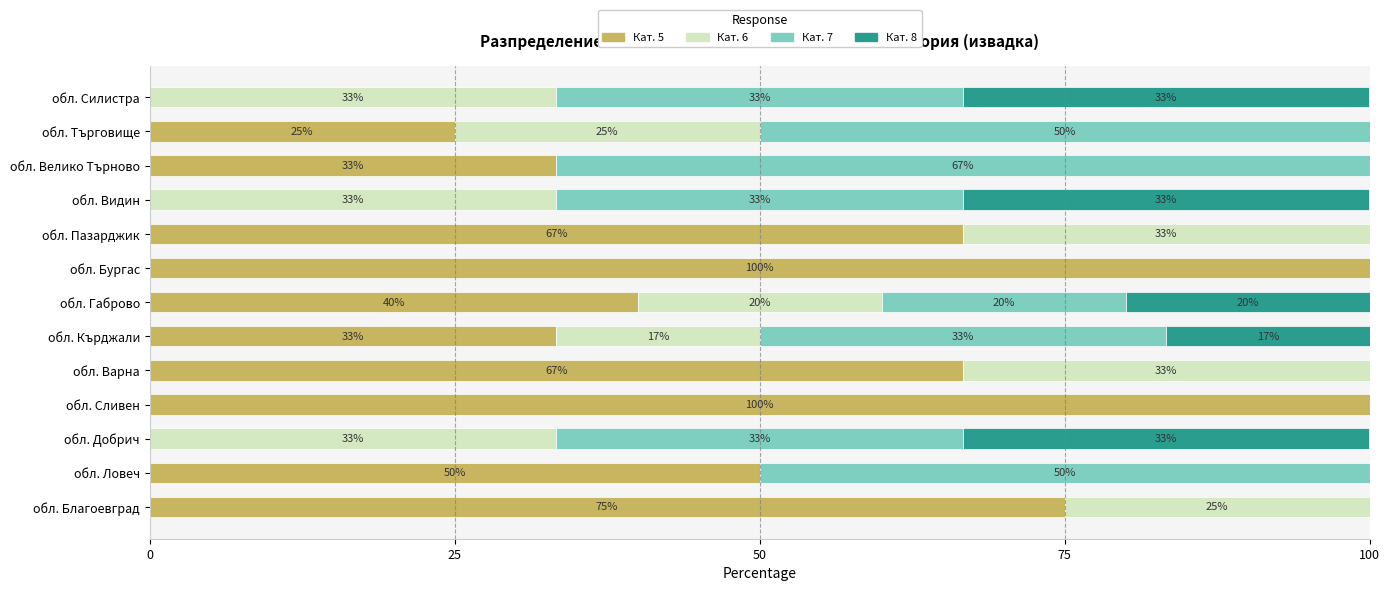

What is the maximum value for Кат. 5?

100.0